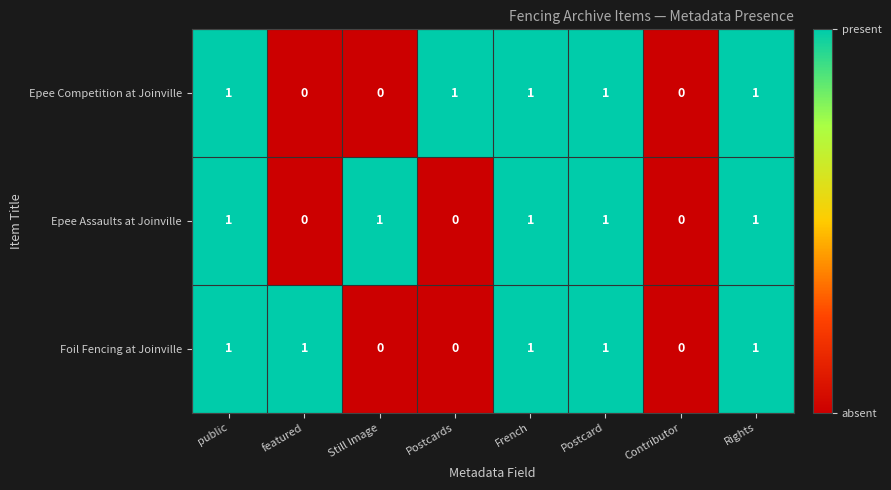

Is the value of Foil Fencing at Joinville at Postcards greater than the value of Epee Assaults at Joinville at Postcard?

No